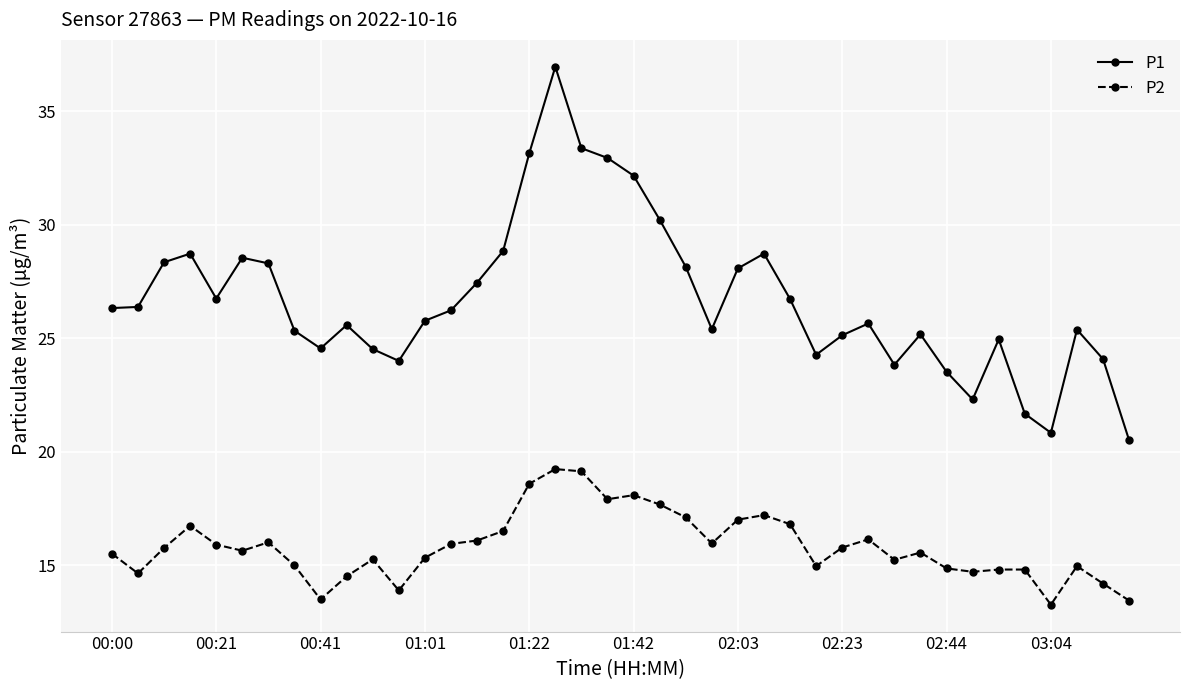

True or false: P2 has more than 0 points higher than both neighbors.

True